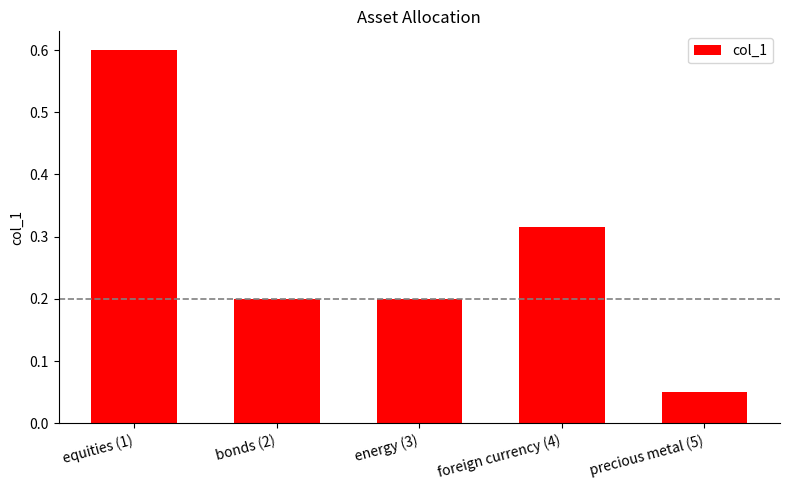

What is the sum of the values at precious metal (5) and equities (1)?

0.7